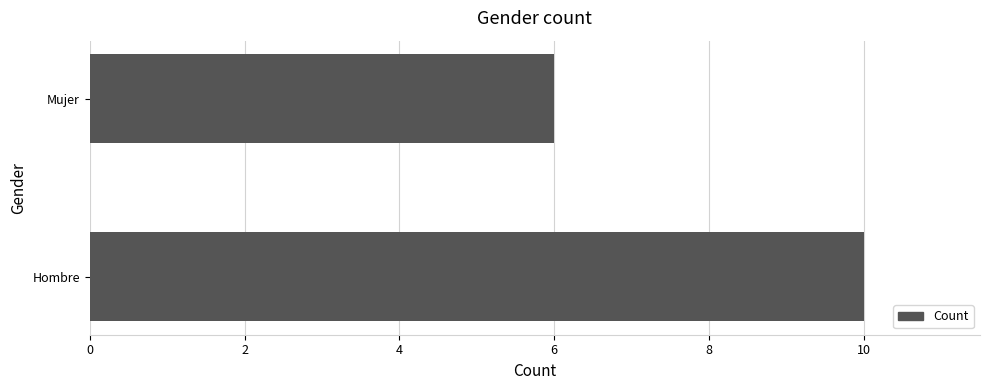

Count the number of data series in this chart.

1